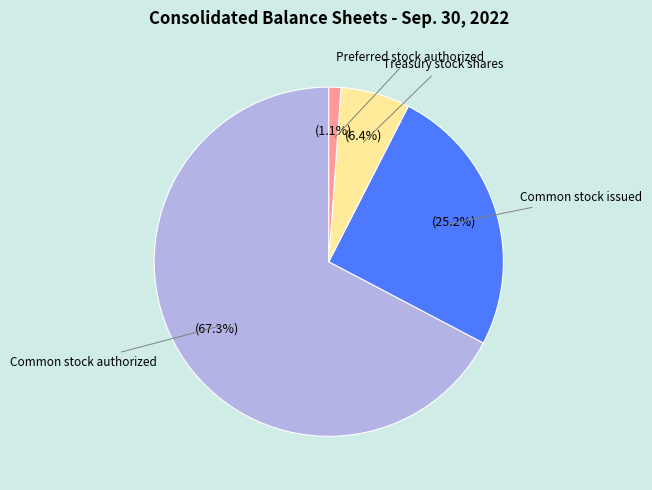

Does any single category account for the majority?

Yes